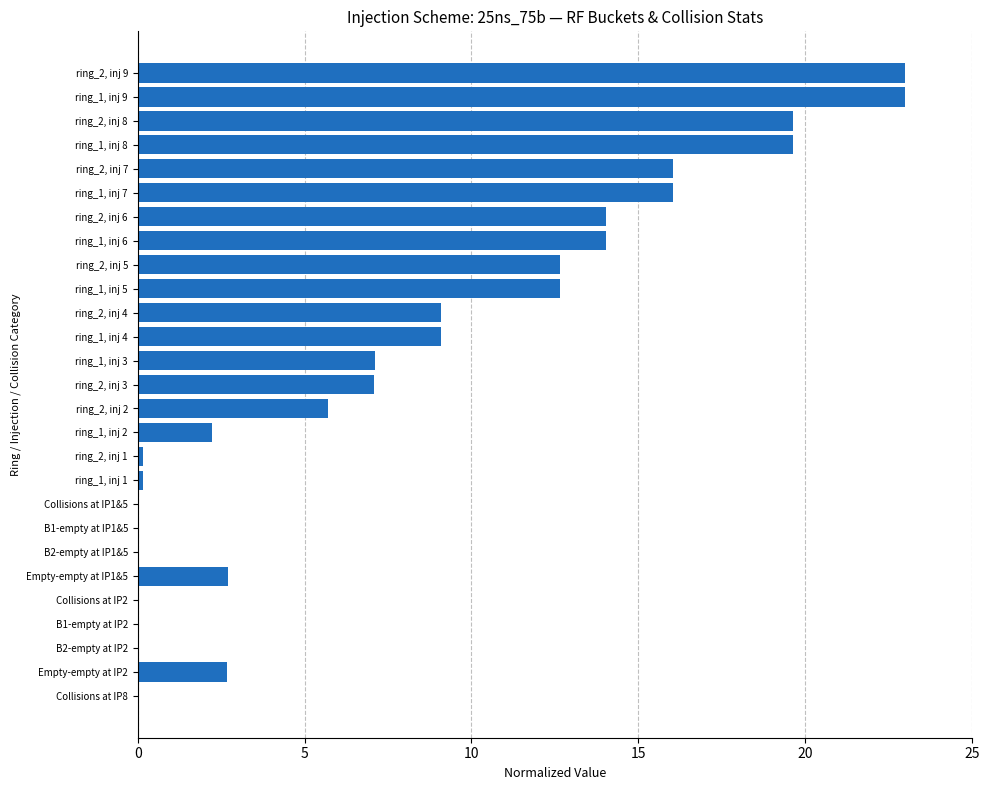

What is the greatest value displayed?

23.0